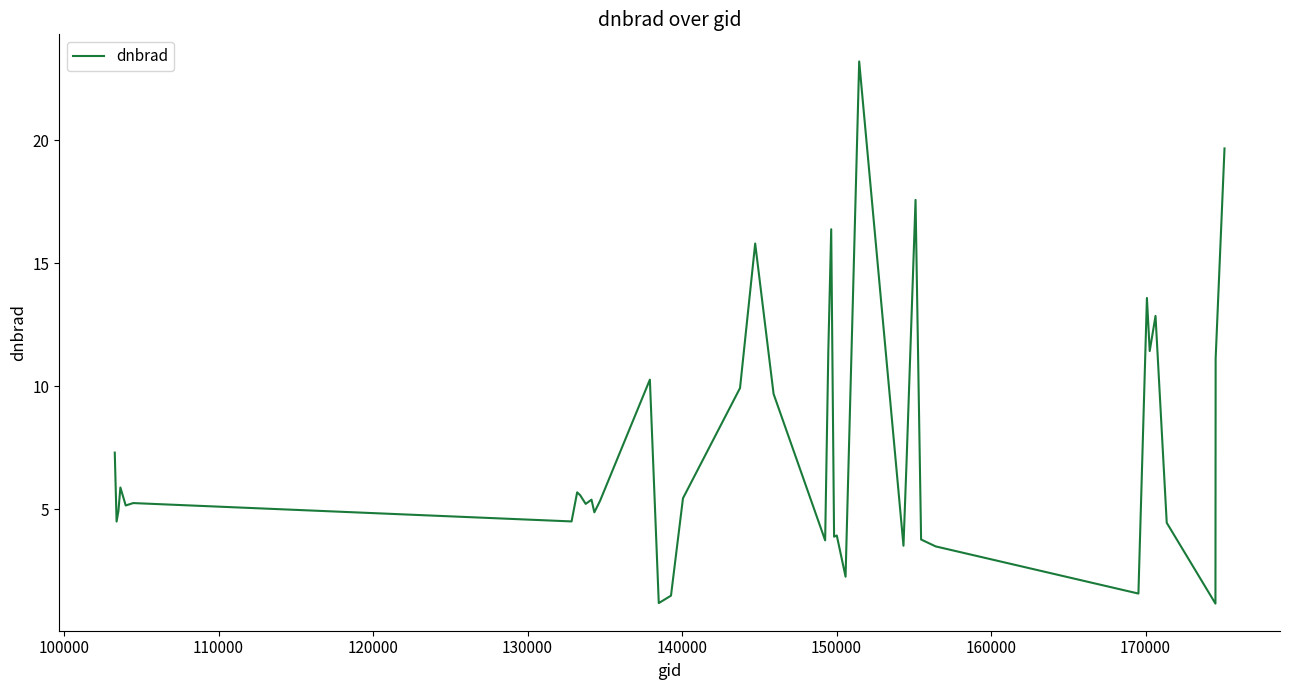

What is the maximum value shown in the chart?

23.2